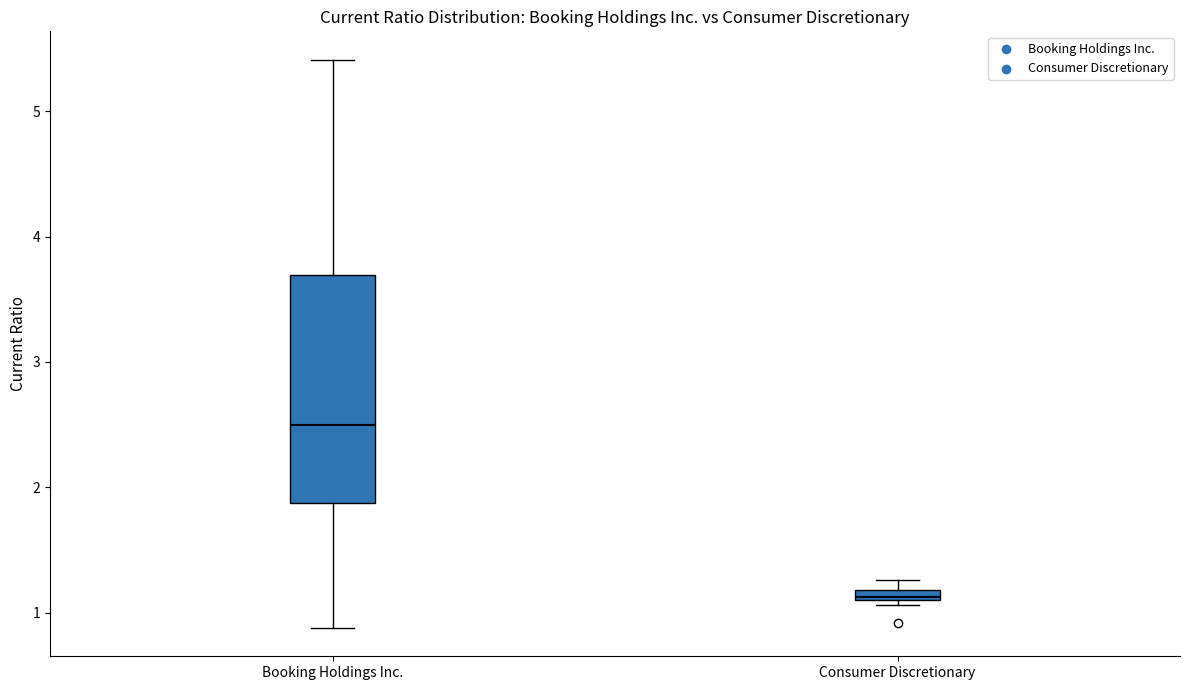

Where is the upper edge of the box for Consumer Discretionary on the y-axis? The values are not printed on the chart, so give them approximately, as read against the axis.

1.2